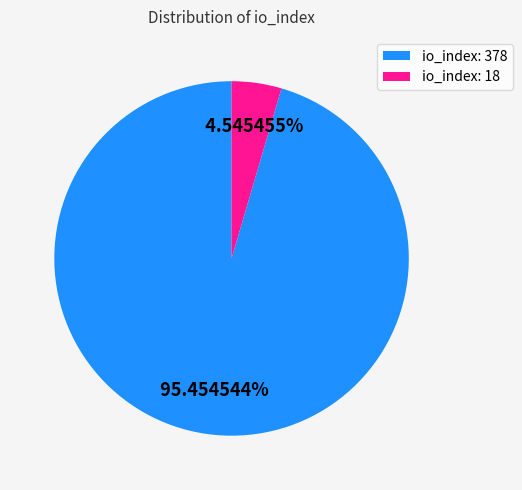

Is there a majority slice in this chart?

Yes